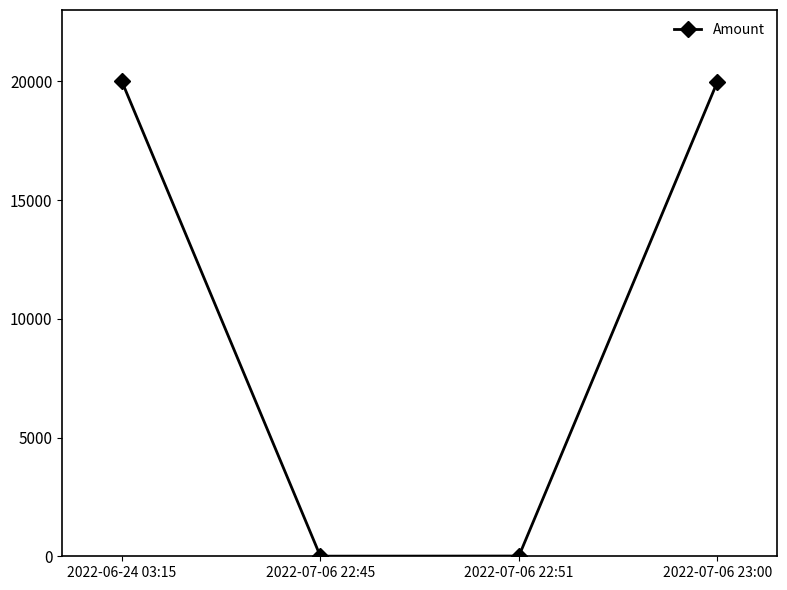

What is the label of the 4th point from the left?

2022-07-06 23:00